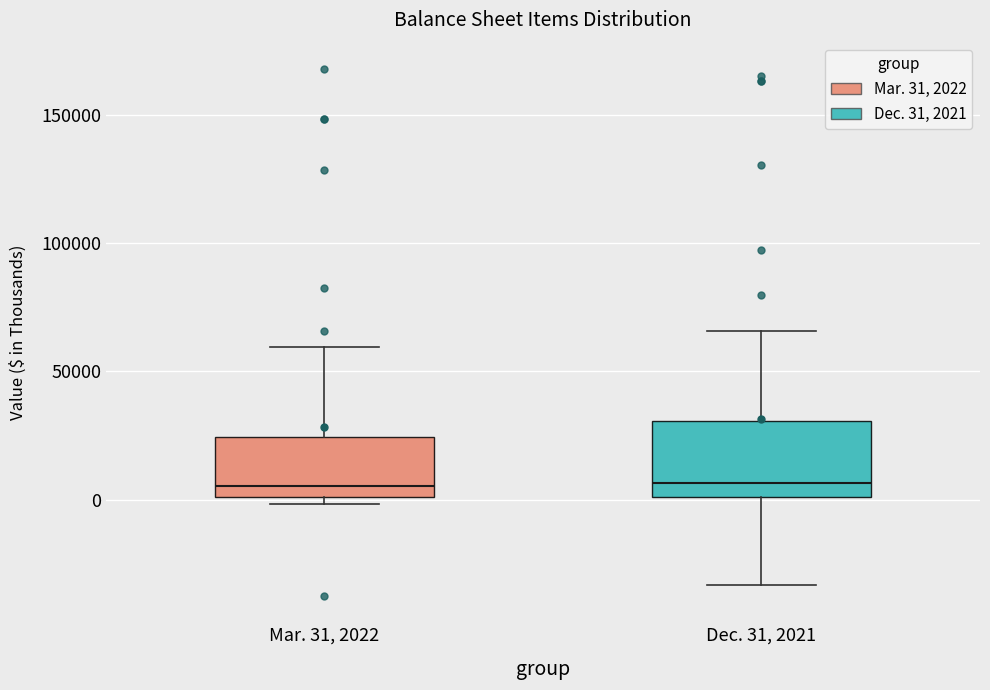

Where is the lower edge of the box for Dec. 31, 2021 on the y-axis? The values are not printed on the chart, so give them approximately, as read against the axis.

0